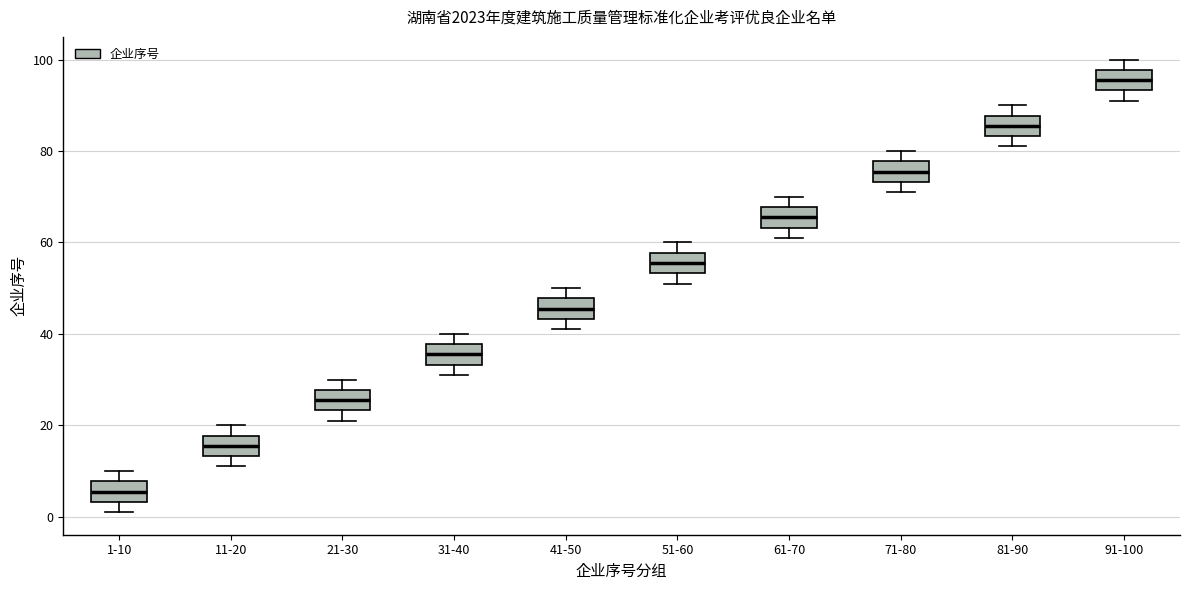

Reading left to right, read every box against the y-axis: the position of its median line, the range the box covers, and the ends of its whiskers. The values are not printed on the chart, so give them approximately, as read against the axis.

1-10: median 6, box 4 to 8, whiskers 2 to 10
11-20: median 16, box 14 to 18, whiskers 12 to 20
21-30: median 26, box 24 to 28, whiskers 22 to 30
31-40: median 36, box 34 to 38, whiskers 32 to 40
41-50: median 46, box 44 to 48, whiskers 42 to 50
51-60: median 56, box 54 to 58, whiskers 52 to 60
61-70: median 66, box 64 to 68, whiskers 62 to 70
71-80: median 76, box 74 to 78, whiskers 72 to 80
81-90: median 86, box 84 to 88, whiskers 82 to 90
91-100: median 96, box 94 to 98, whiskers 92 to 100